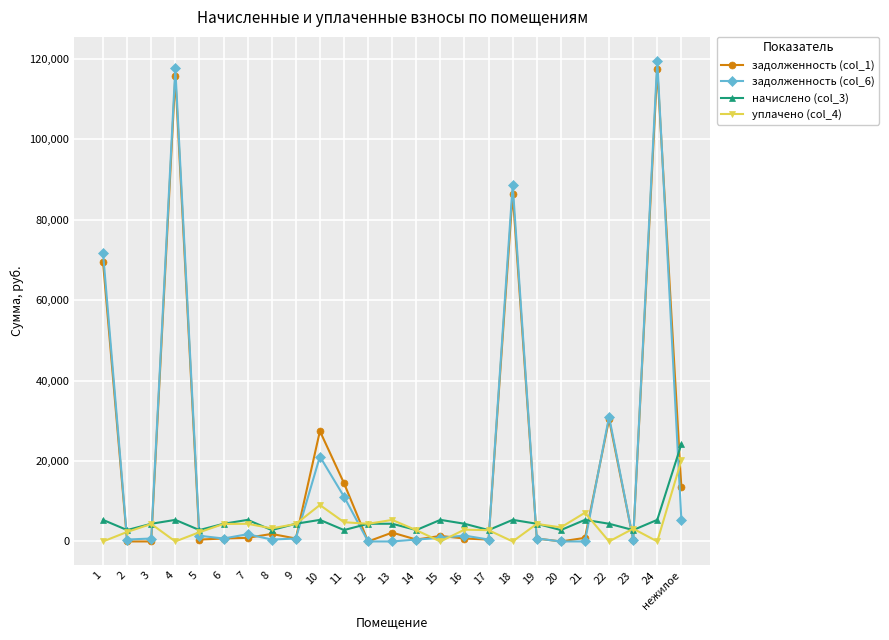

True or false: задолженность (col_1) has more than 2 points higher than both neighbors.

True